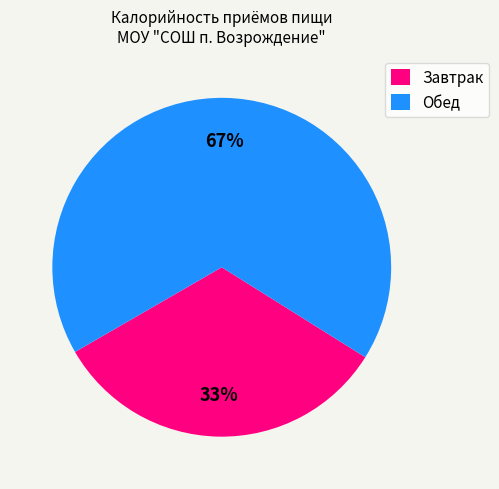

Between Обед and Завтрак, which is larger?

Обед